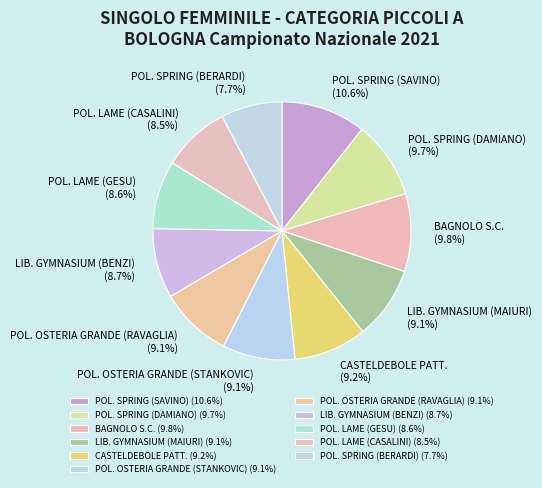

Combined, what portion of the pie is POL. OSTERIA GRANDE (STANKOVIC) and POL. LAME (CASALINI)?

17.6%